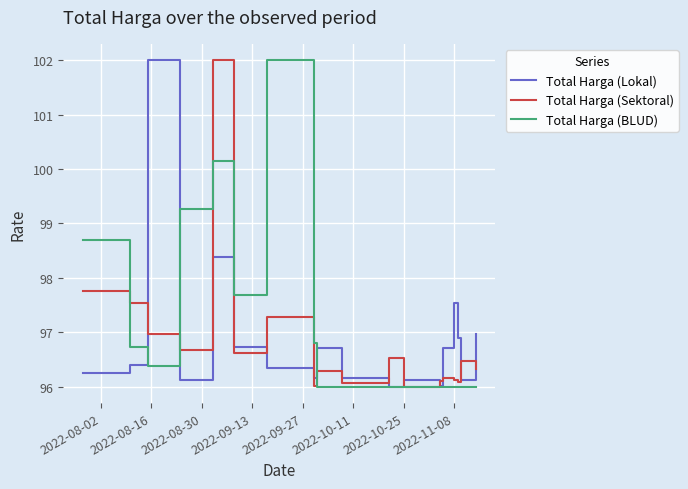

True or false: Total Harga (Lokal) and Total Harga (Sektoral) intersect in this chart.

True